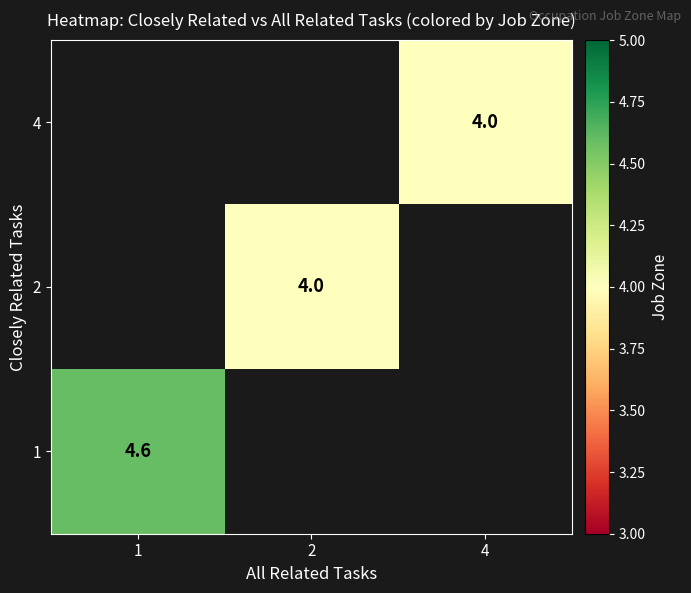

Is it true that 1 equals 6.3 at 1?

False